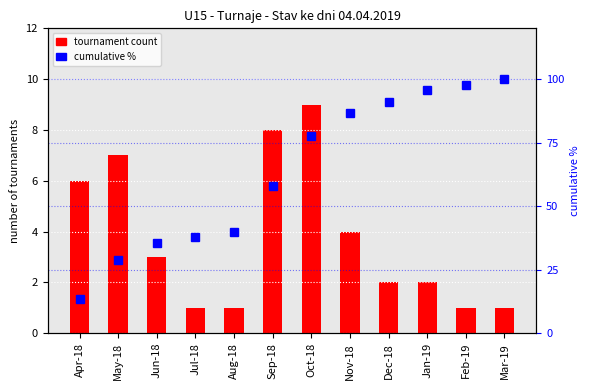

What is the difference between the highest and lowest values at Jan-19?

93.6